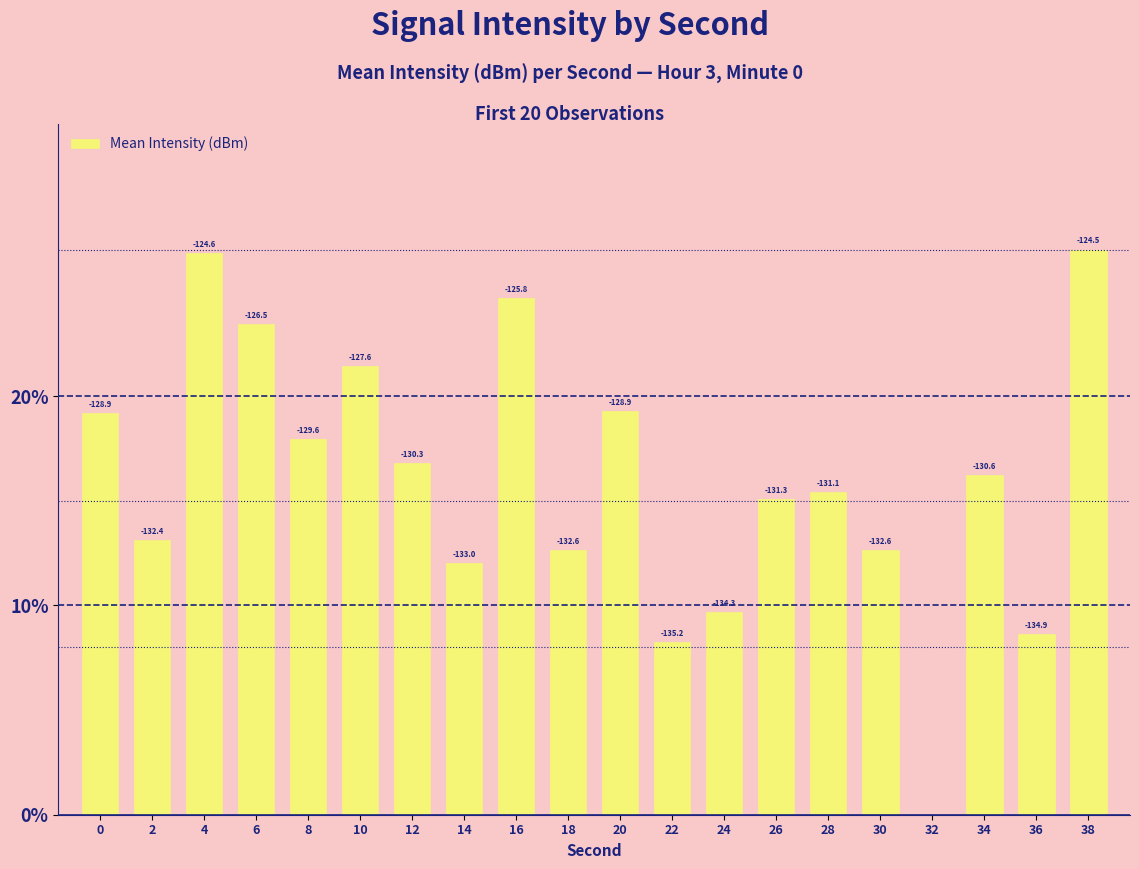

The value at 10 is 0.2. True or false?

True